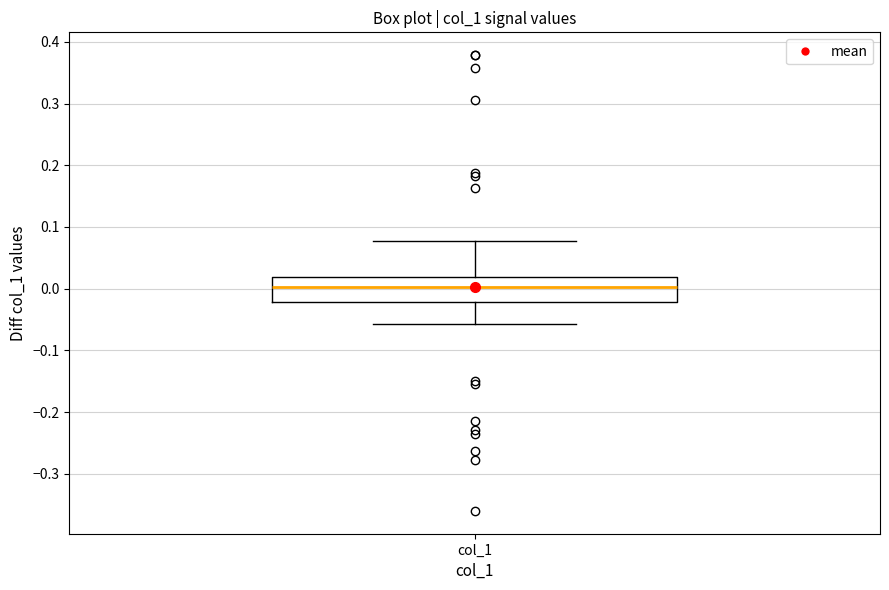

Where does the lower whisker of the box for col_1 end on the y-axis? The values are not printed on the chart, so give them approximately, as read against the axis.

-0.06